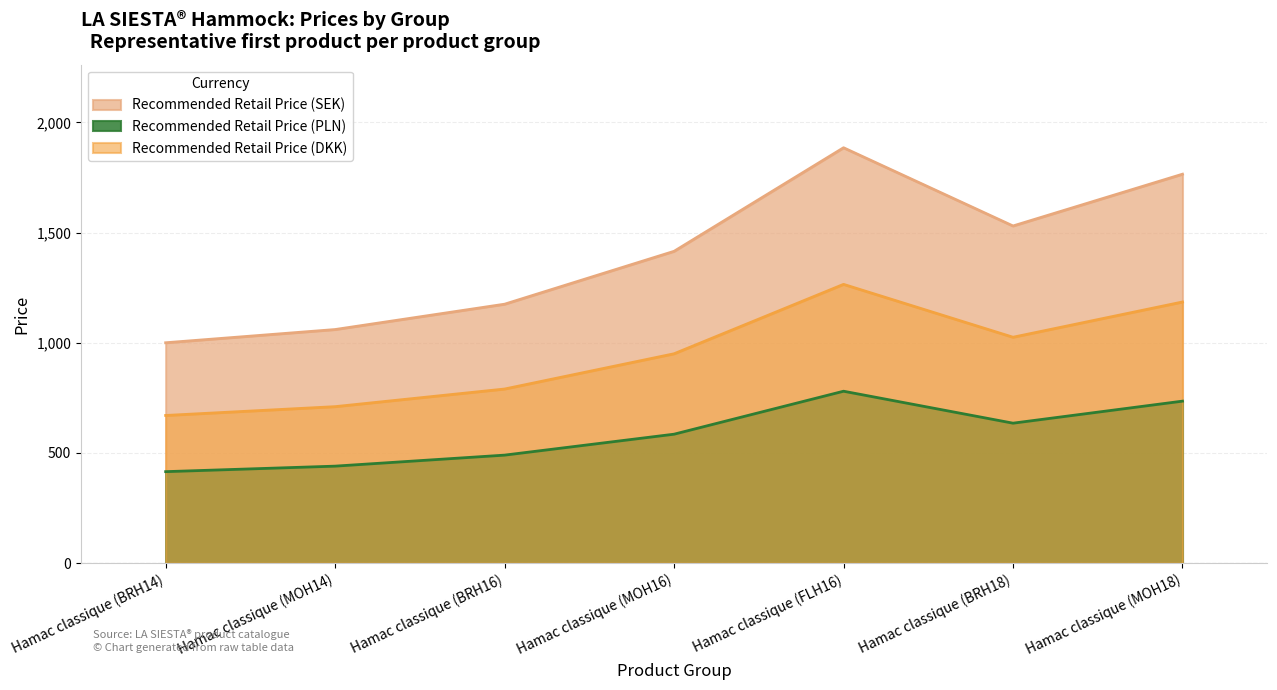

What is the difference between the maximum and second lowest values in the Recommended Retail Price (SEK) series?

825